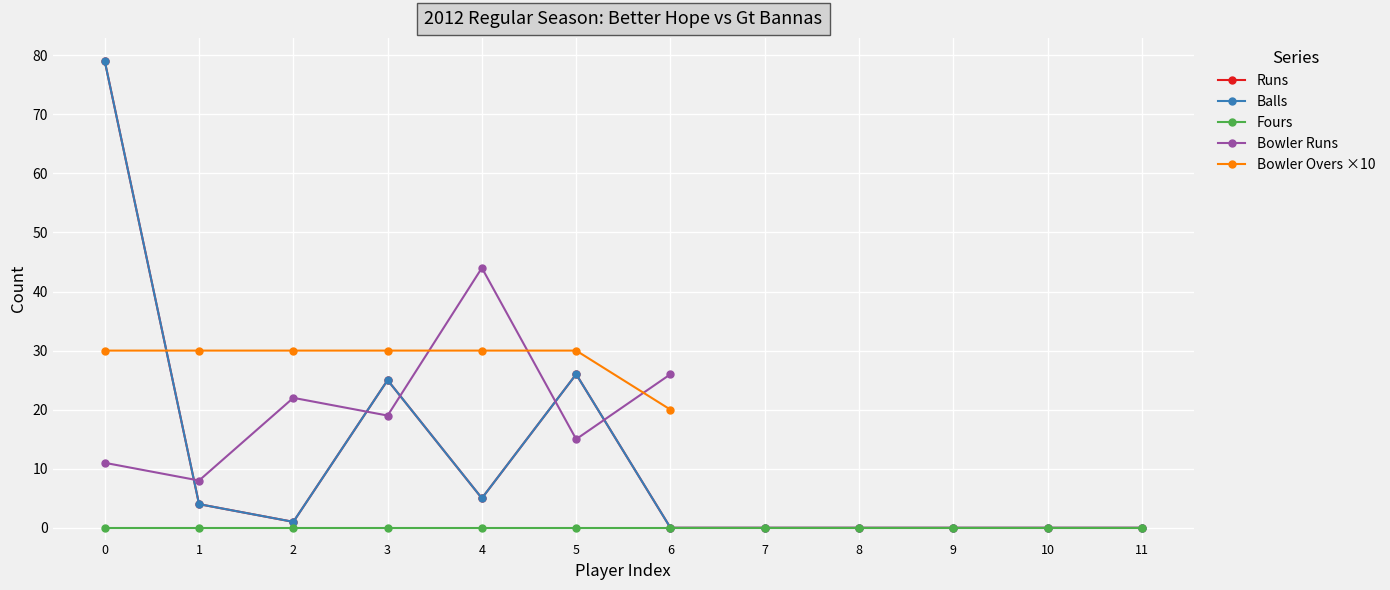

The Baldeo (banks) Ramkissoon series shows 16 at 5. True or false?

False